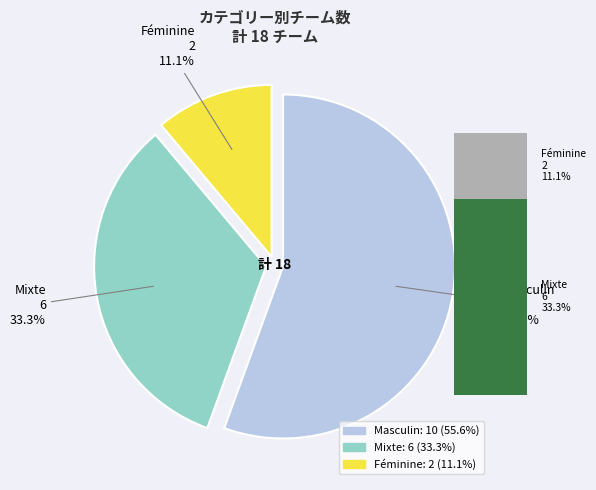

Which category accounts for the majority?

Masculin